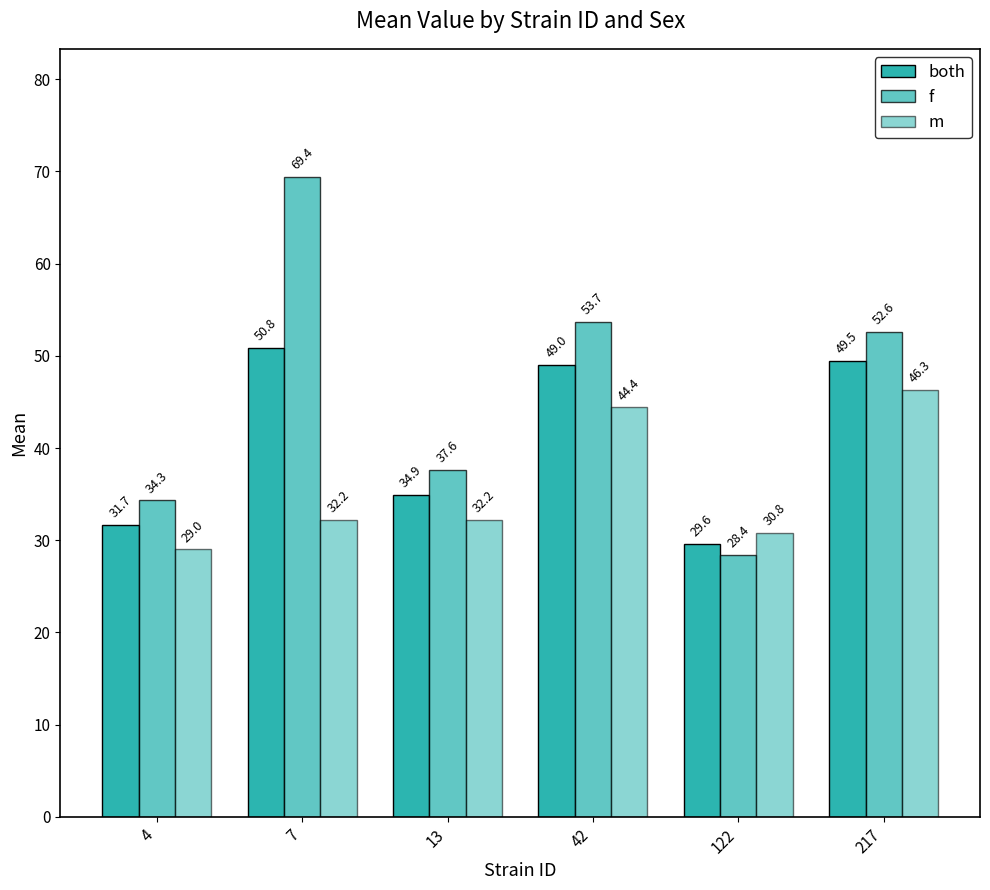

Which category has the lowest value in the m series?

4